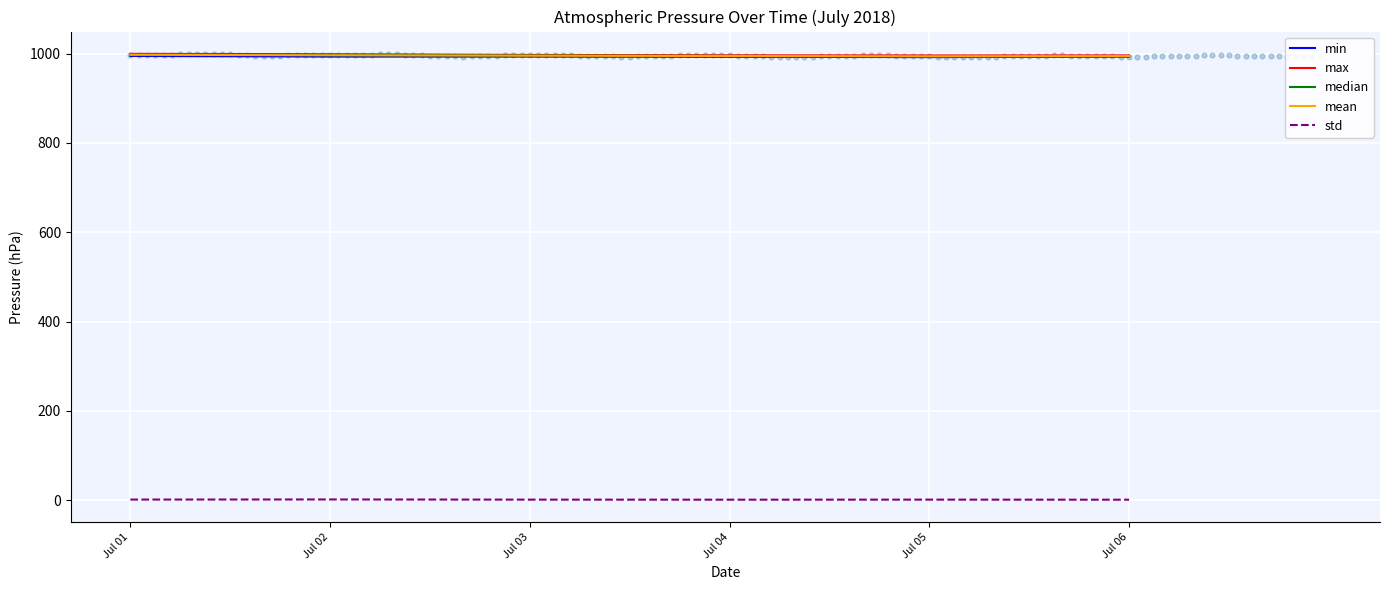

Which series reaches the maximum Y coordinate?

max